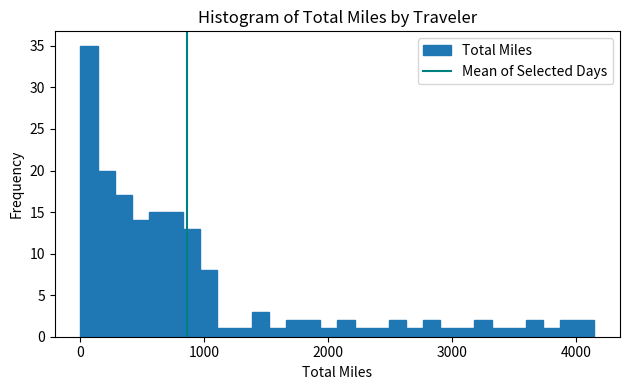

Read against the x-axis, roughly where is the centre of the tallest bar?

100